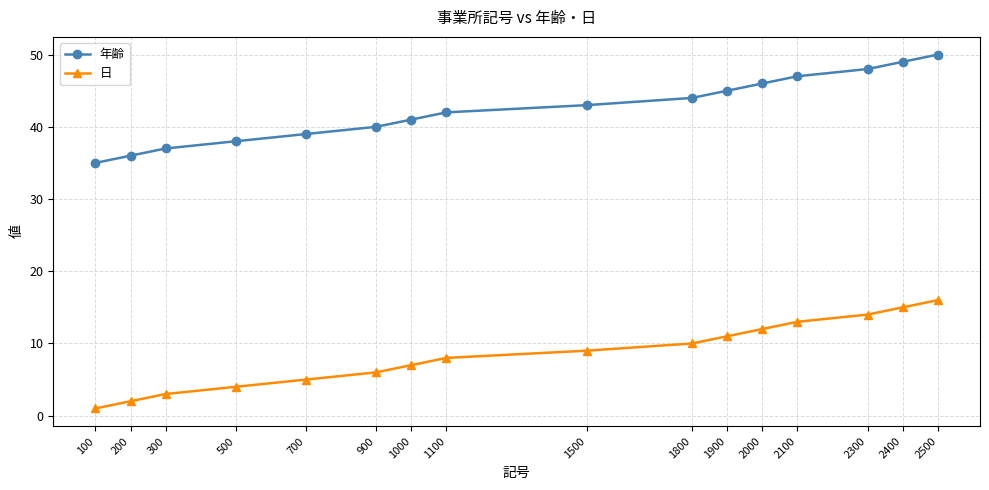

What is the spread (max minus min) of values at 1500?

34